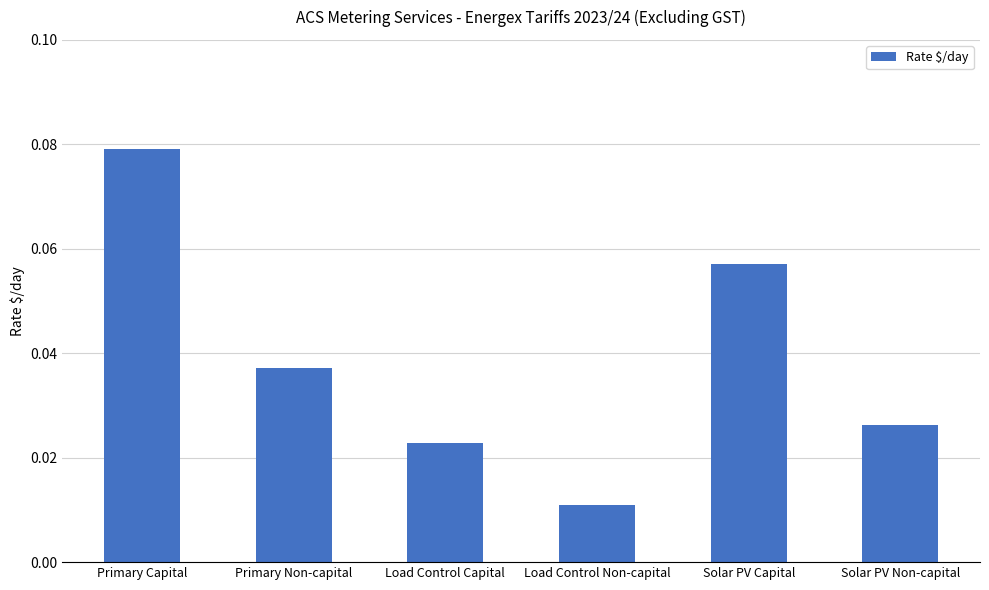

Which category has the lowest value across all series?

Load Control Non-capital